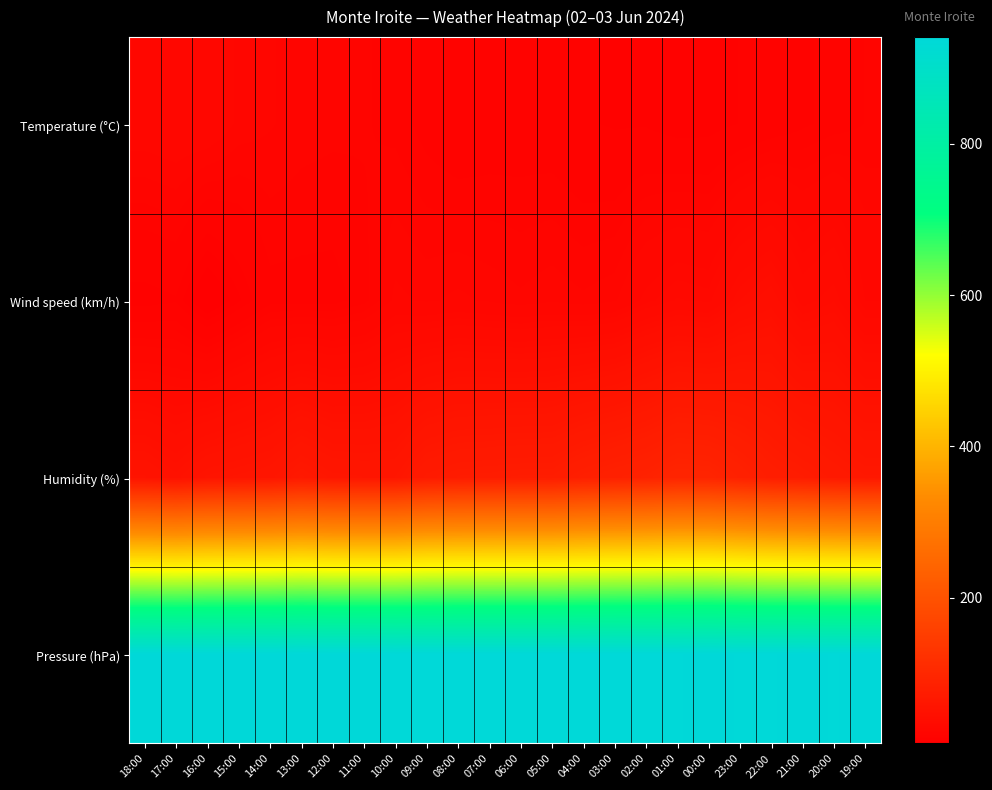

At 10:00, list the series in order from smallest to largest.

Temperature (°C), Wind speed (km/h), Humidity (%), Pressure (hPa)